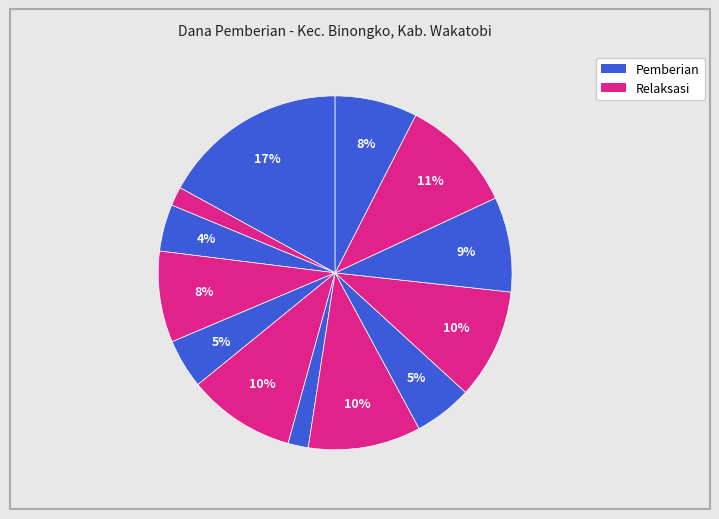

How many slices are in this pie chart?

13